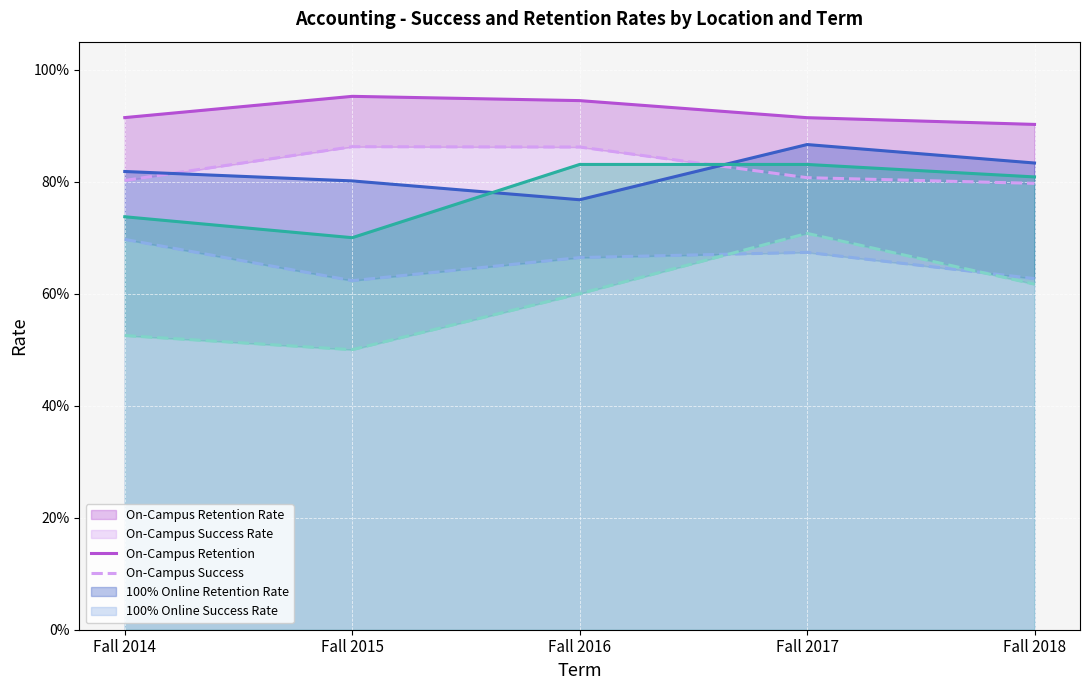

What is the minimum value for On-Campus Success?

0.8